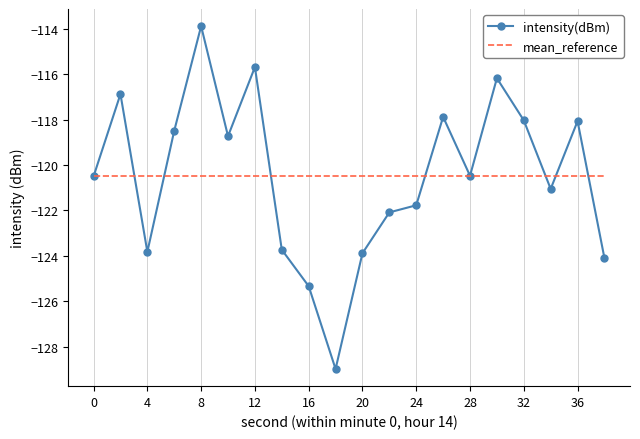

Rank the series by their maximum value, from highest to lowest.

intensity(dBm), mean_reference